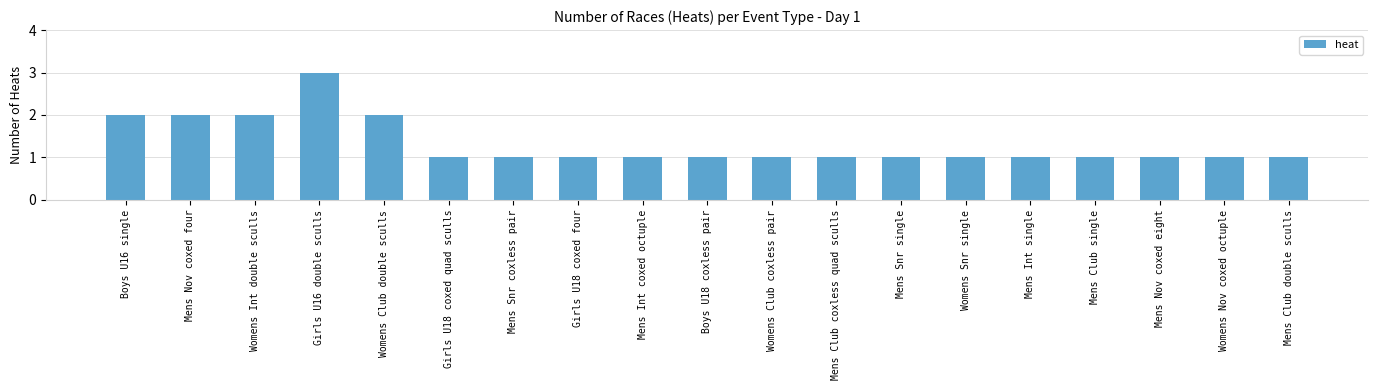

What is the change in value from Womens Club double sculls to Mens Nov coxed eight?

-1